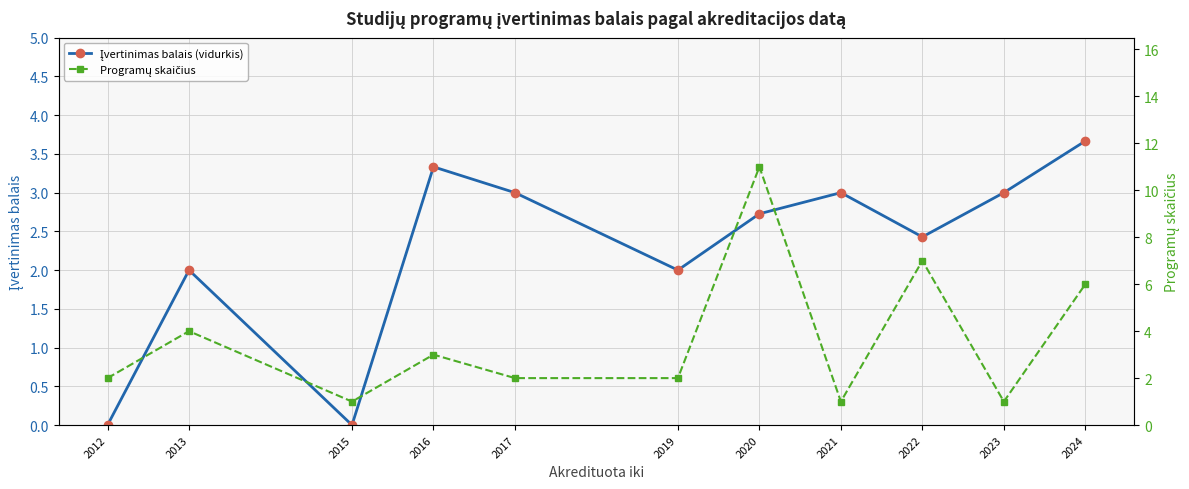

Is this an area chart (filled region under the line)?

No